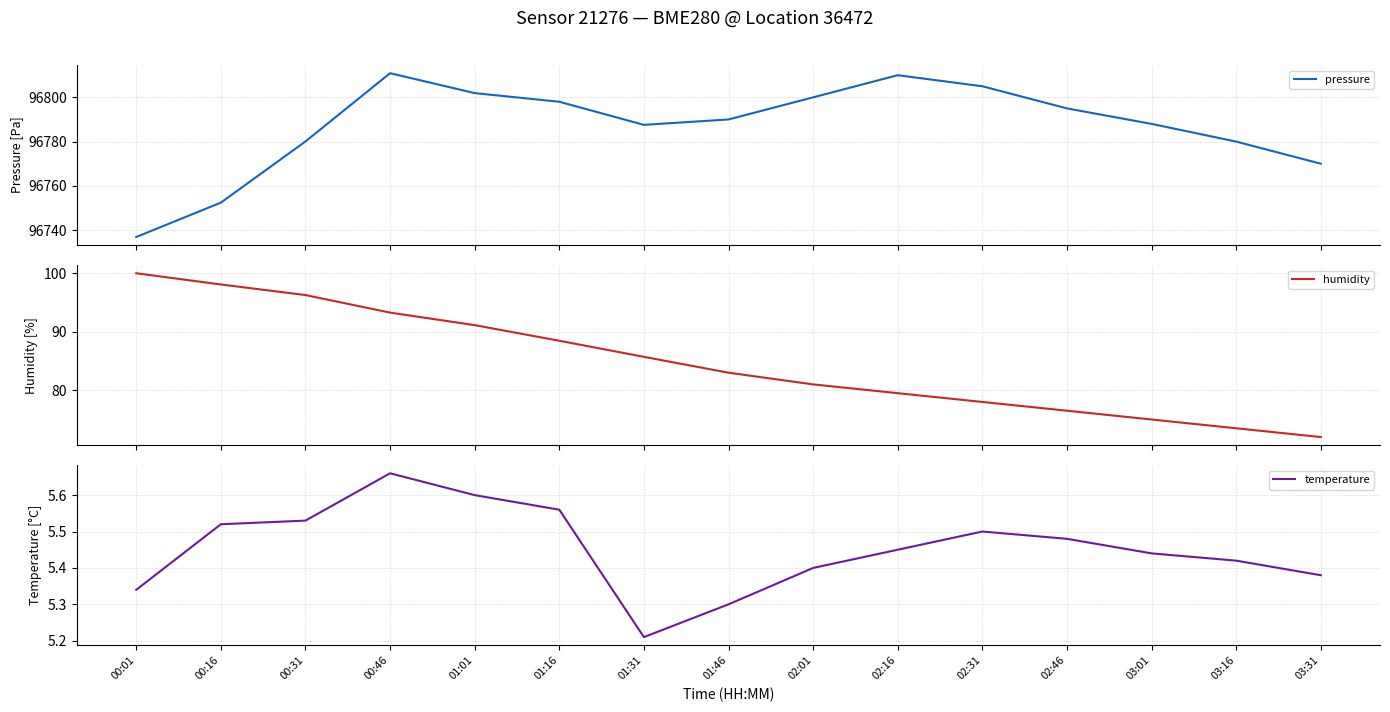

At which category is the sum across all series the highest?

00:46